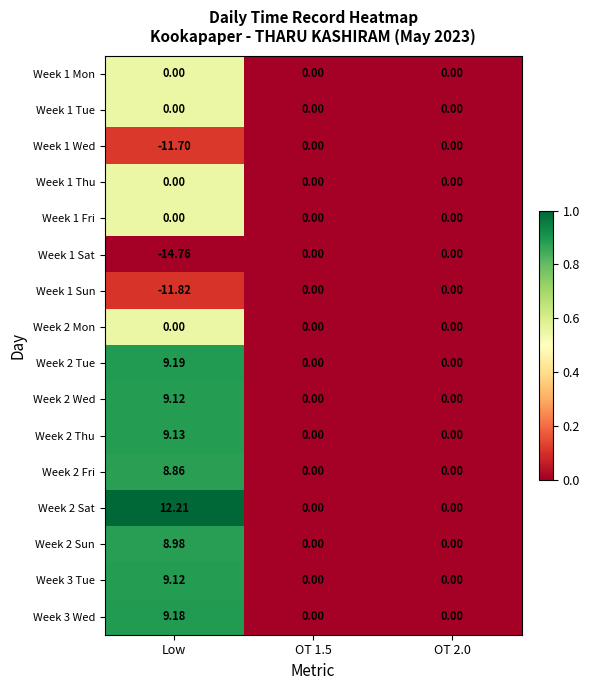

At which category is the sum across all series the highest?

Low